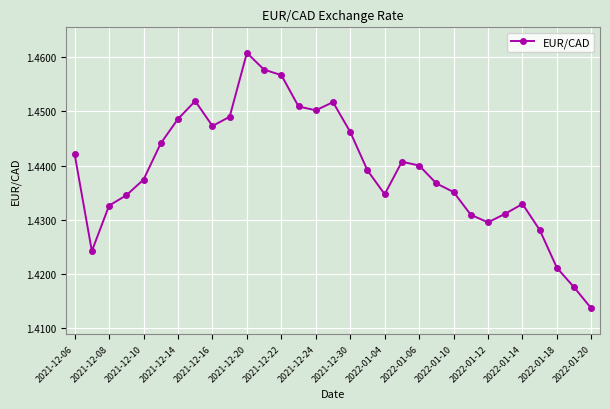

What is the sum of all values?

44.6